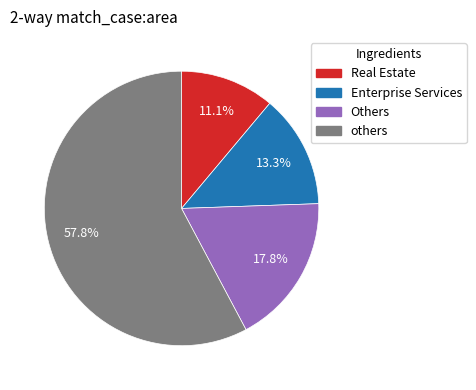

Is there a majority slice in this chart?

Yes